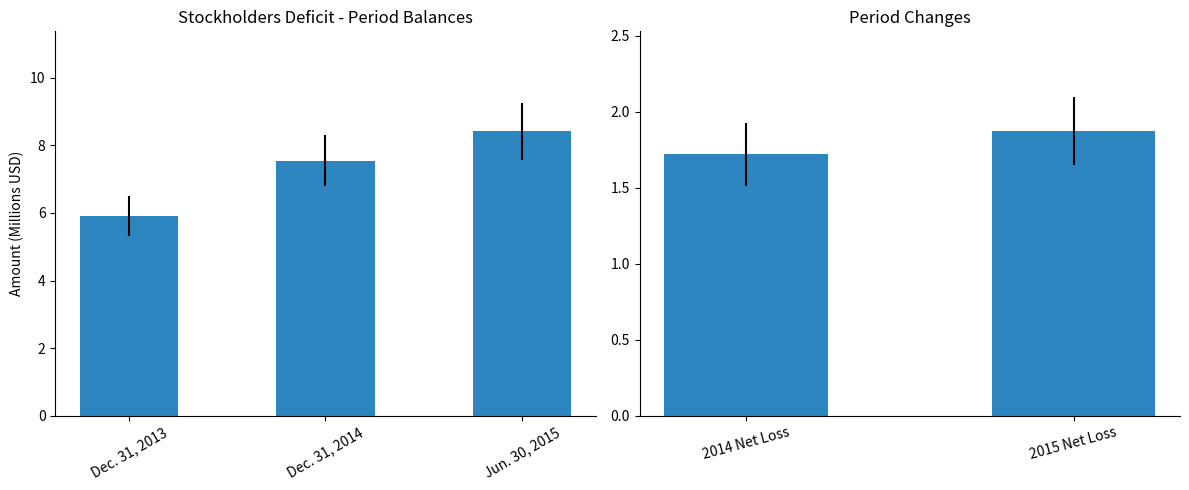

What is the difference between the maximum and second lowest values?

0.9